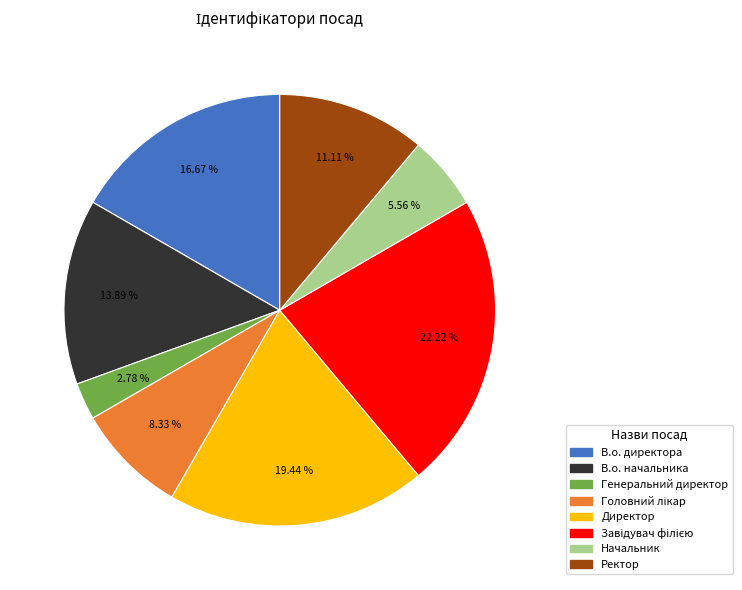

Does any single category account for the majority?

No